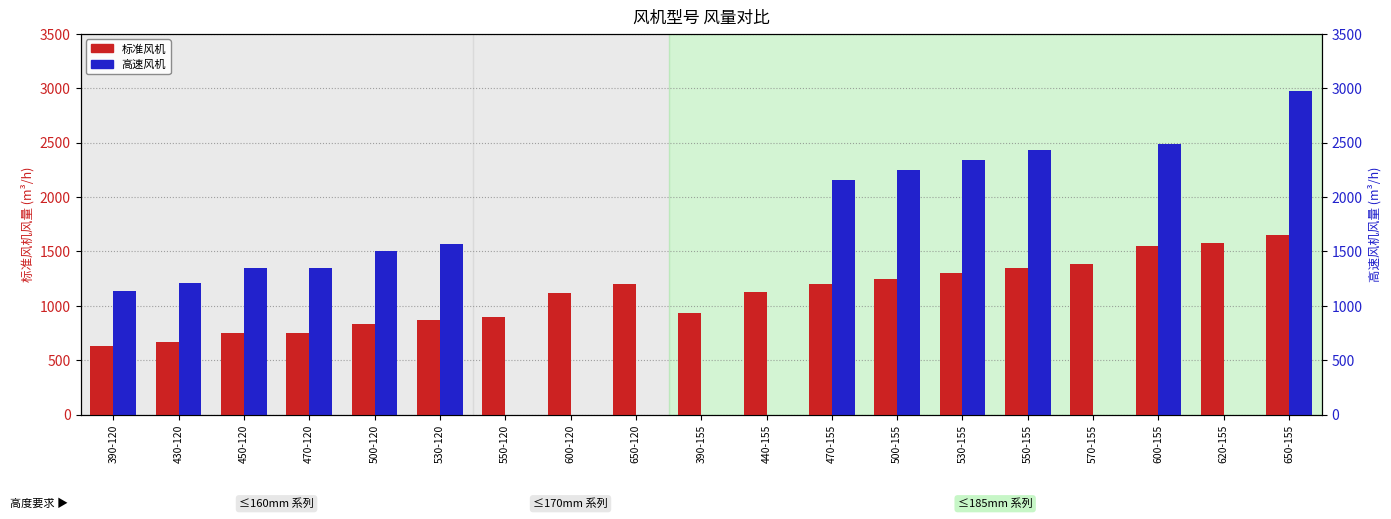

Which series has the largest range (max minus min)?

高速风机